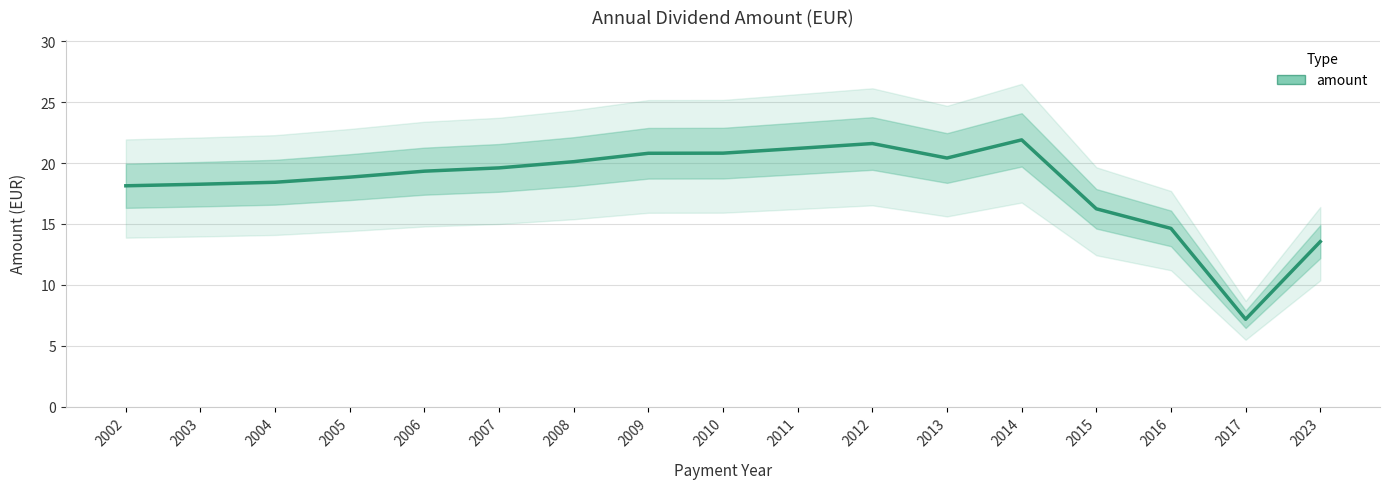

What is the minimum value shown in the chart?

7.2